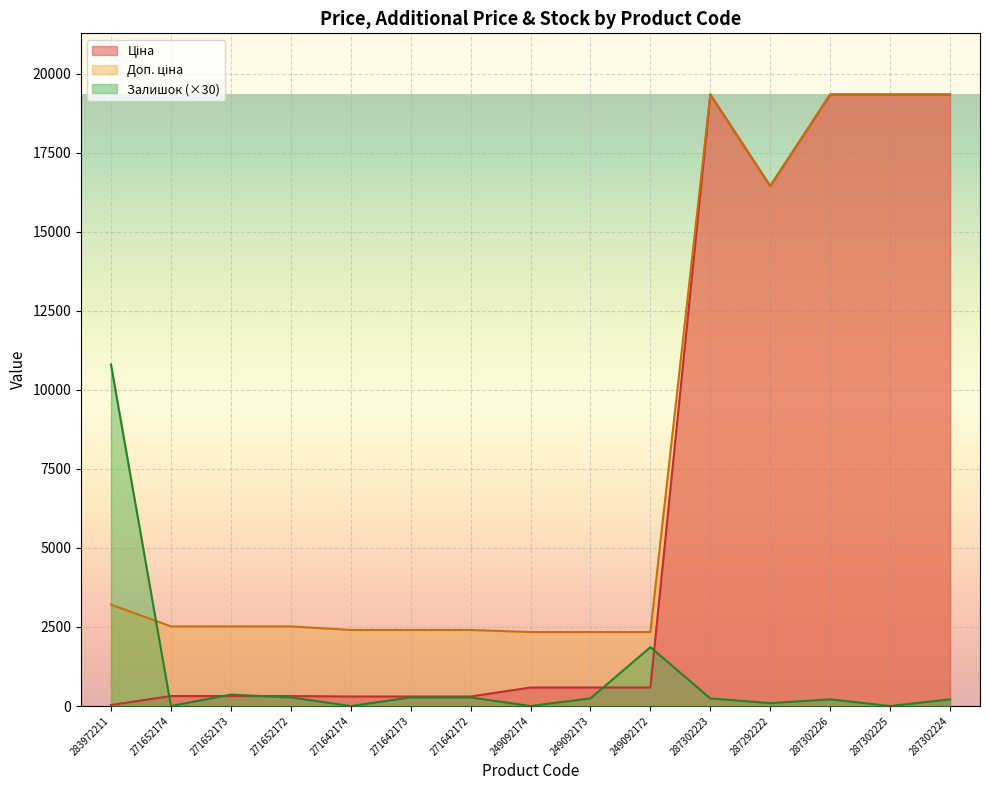

What is the total value across all series at 271652172?

3102.2